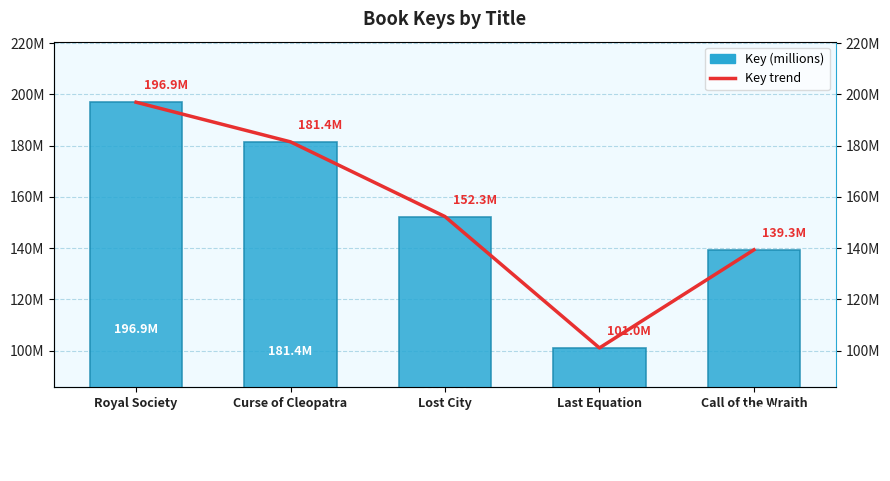

True or false: Key (millions) has a value of 196.9 at Royal Society.

True